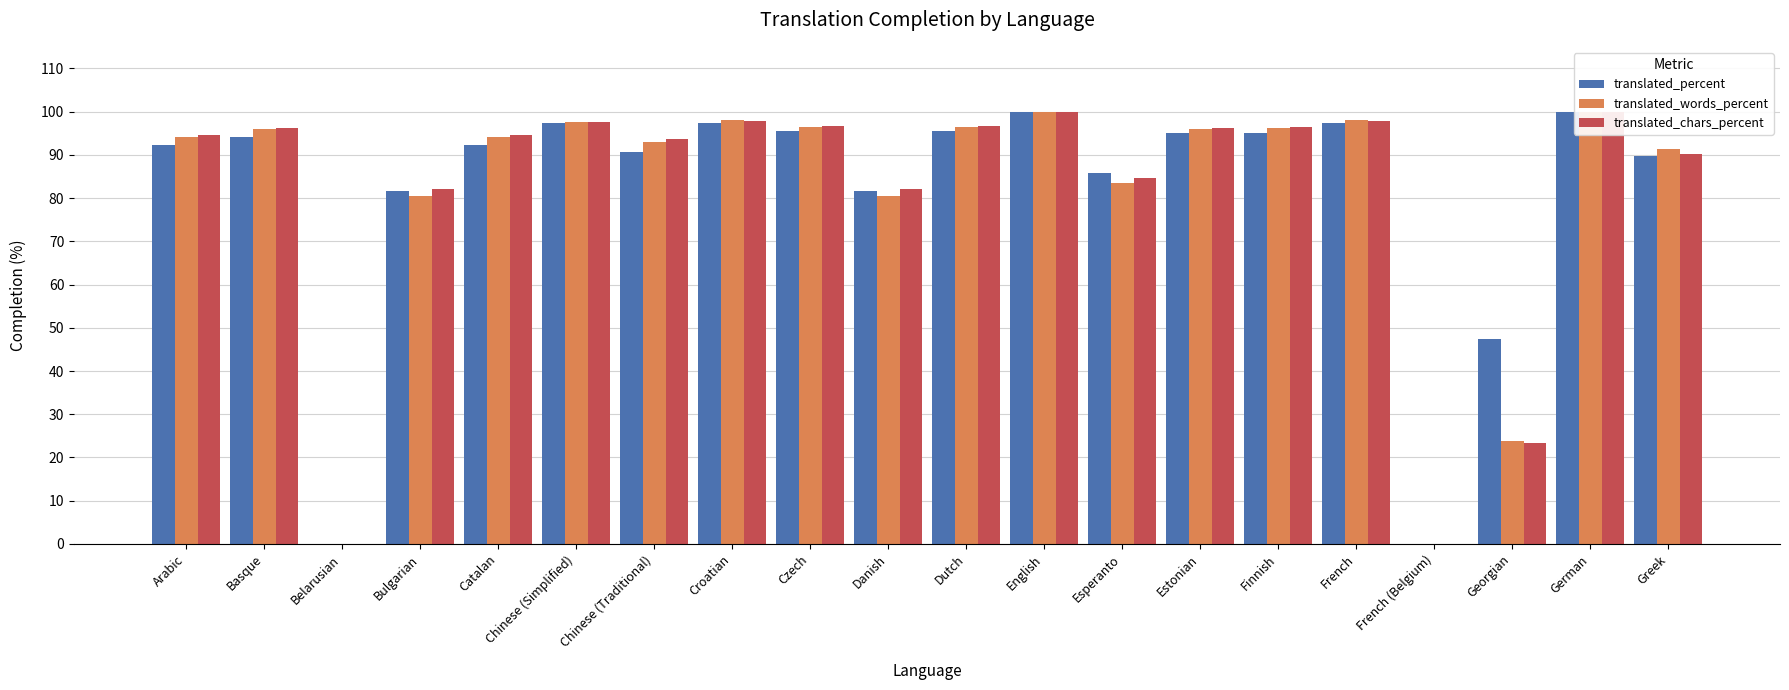

Reading right to left, list all the values displayed in this chart.

translated_percent: Greek=89.8	German=100.0	Georgian=47.3	French (Belgium)=0.0	French=97.3	Finnish=95.0	Estonian=95.0	Esperanto=85.7	English=100.0	Dutch=95.5	Danish=81.6	Czech=95.5	Croatian=97.3	Chinese (Traditional)=90.7	Chinese (Simplified)=97.3	Catalan=92.4	Bulgarian=81.6	Belarusian=0.0	Basque=94.1	Arabic=92.4
translated_words_percent: Greek=91.3	German=100.0	Georgian=23.8	French (Belgium)=0.0	French=98.0	Finnish=96.3	Estonian=96.1	Esperanto=83.6	English=100.0	Dutch=96.4	Danish=80.6	Czech=96.4	Croatian=98.0	Chinese (Traditional)=93.0	Chinese (Simplified)=97.5	Catalan=94.2	Bulgarian=80.6	Belarusian=0.0	Basque=96.1	Arabic=94.2
translated_chars_percent: Greek=90.3	German=100.0	Georgian=23.4	French (Belgium)=0.0	French=97.9	Finnish=96.5	Estonian=96.3	Esperanto=84.7	English=100.0	Dutch=96.6	Danish=82.0	Czech=96.6	Croatian=97.9	Chinese (Traditional)=93.7	Chinese (Simplified)=97.6	Catalan=94.7	Bulgarian=82.0	Belarusian=0.0	Basque=96.2	Arabic=94.7